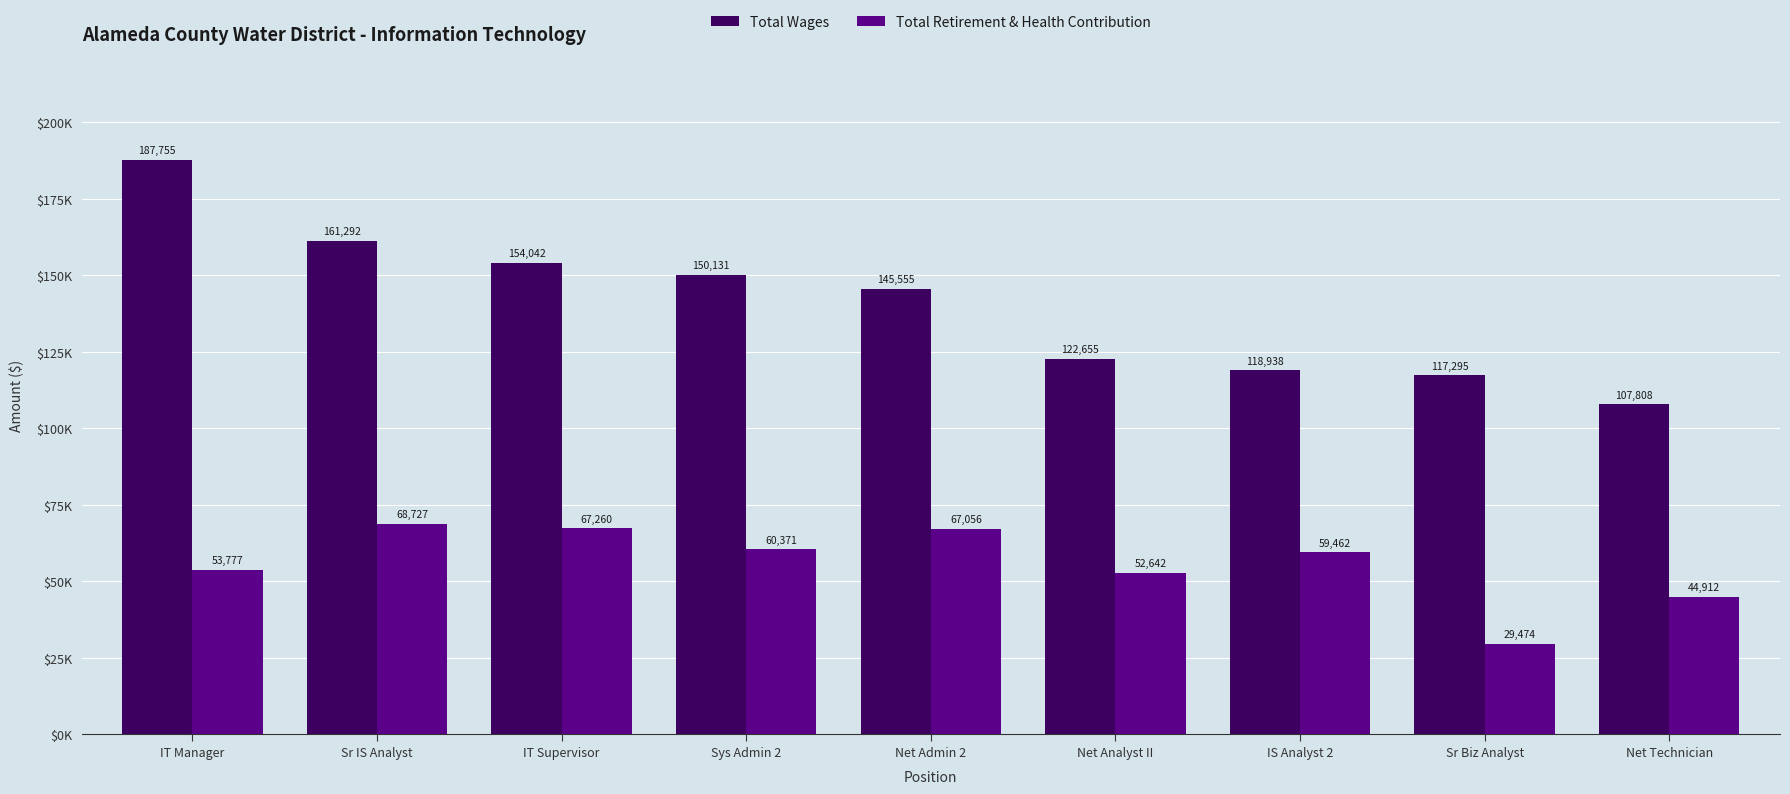

What is the difference between the second highest and second lowest values in the Total Wages series?

43997